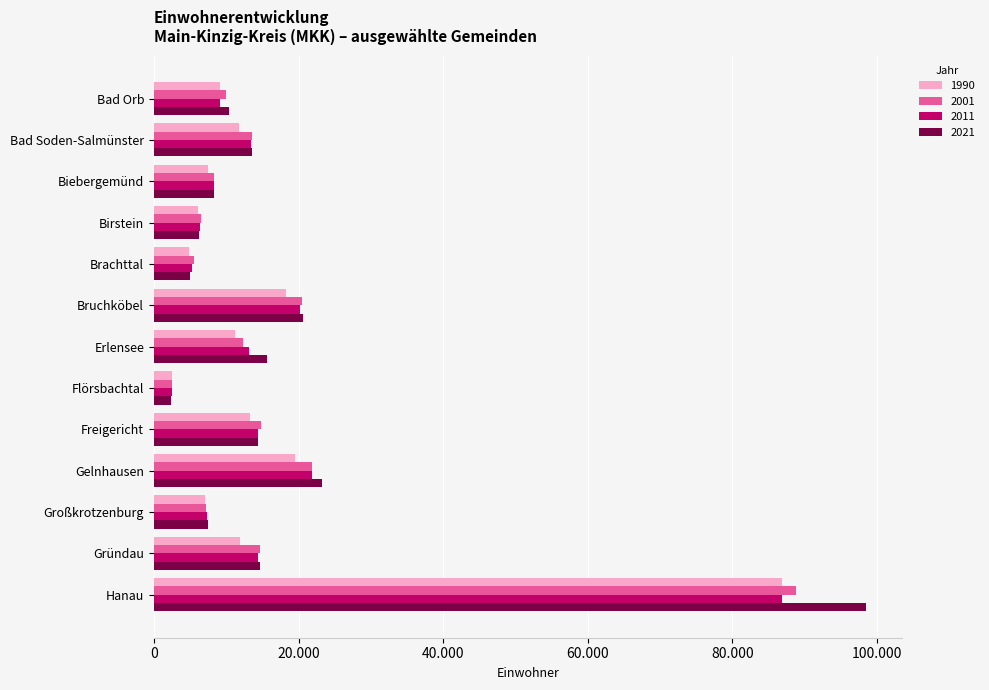

How many data points does each series have?

13